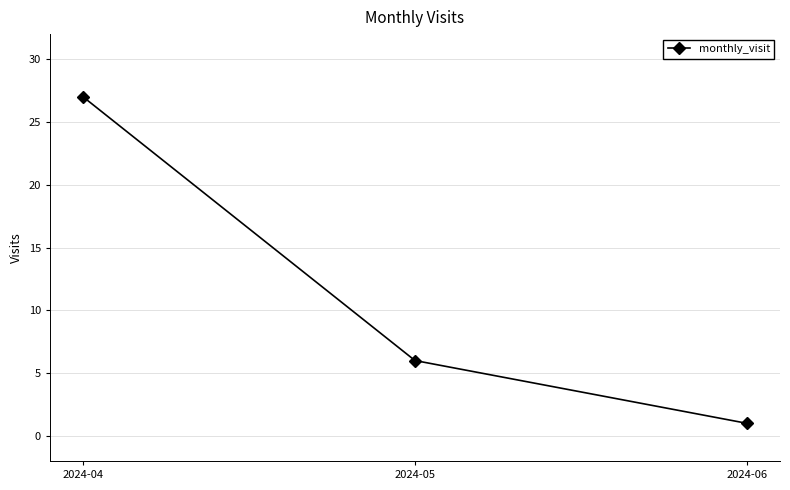

What is the change in value from 2024-04 to 2024-05?

-21